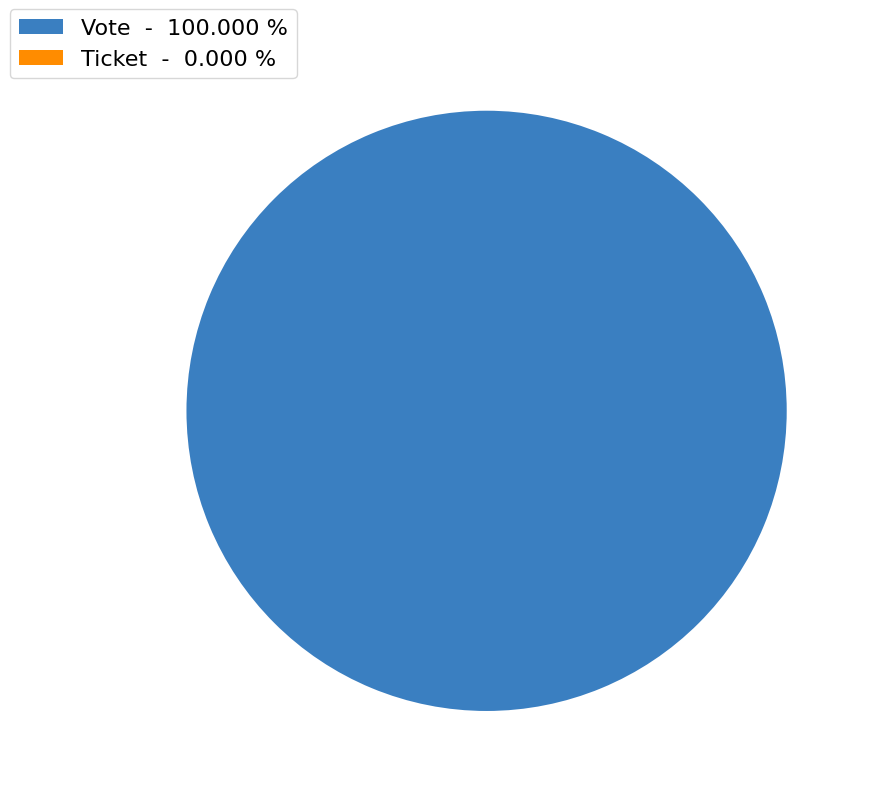

The Ticket slice represents 12% of the pie. True or false?

False